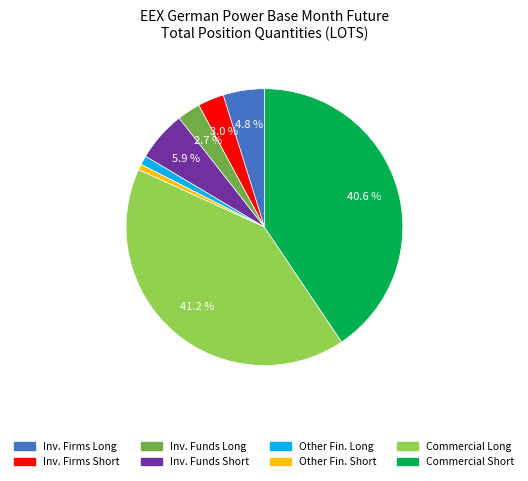

Does any single category account for the majority?

No